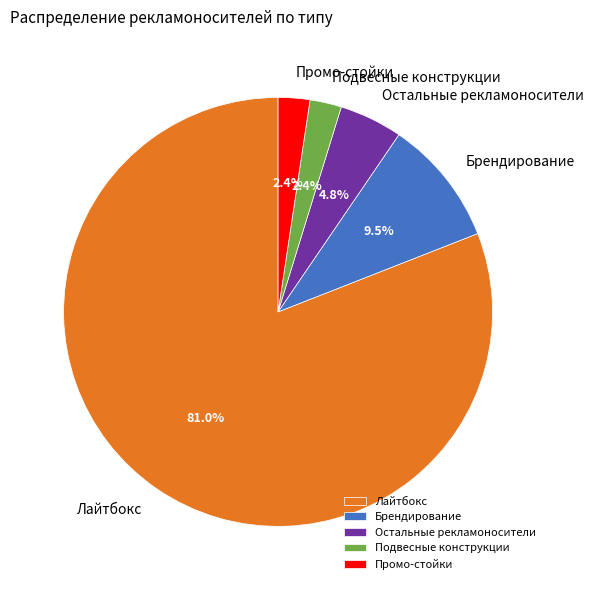

Which category accounts for the majority?

Лайтбокс